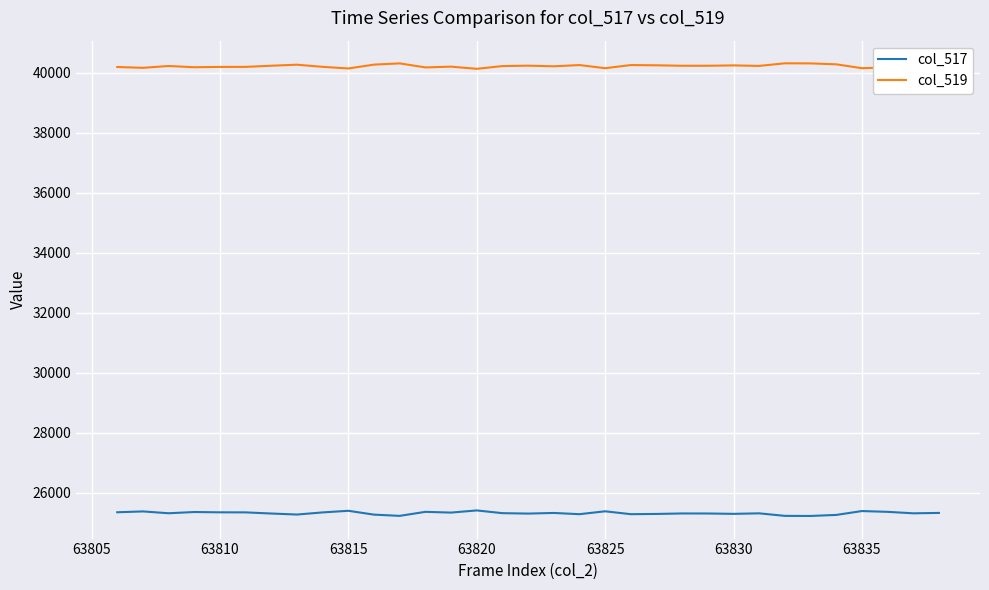

Does the chart have visible grid lines?

Yes